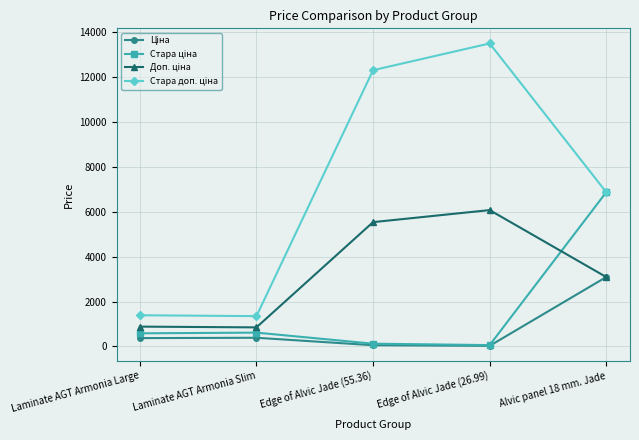

What is the label of the 3rd point from the right?

Edge of Alvic Jade (55.36)